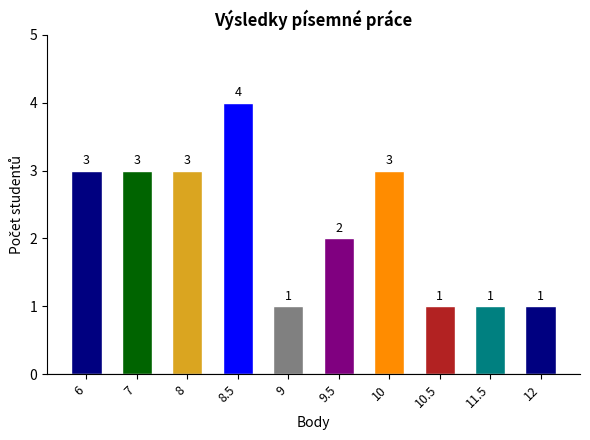

Approximately how many times larger is the value at 7 compared to 8?

1.0